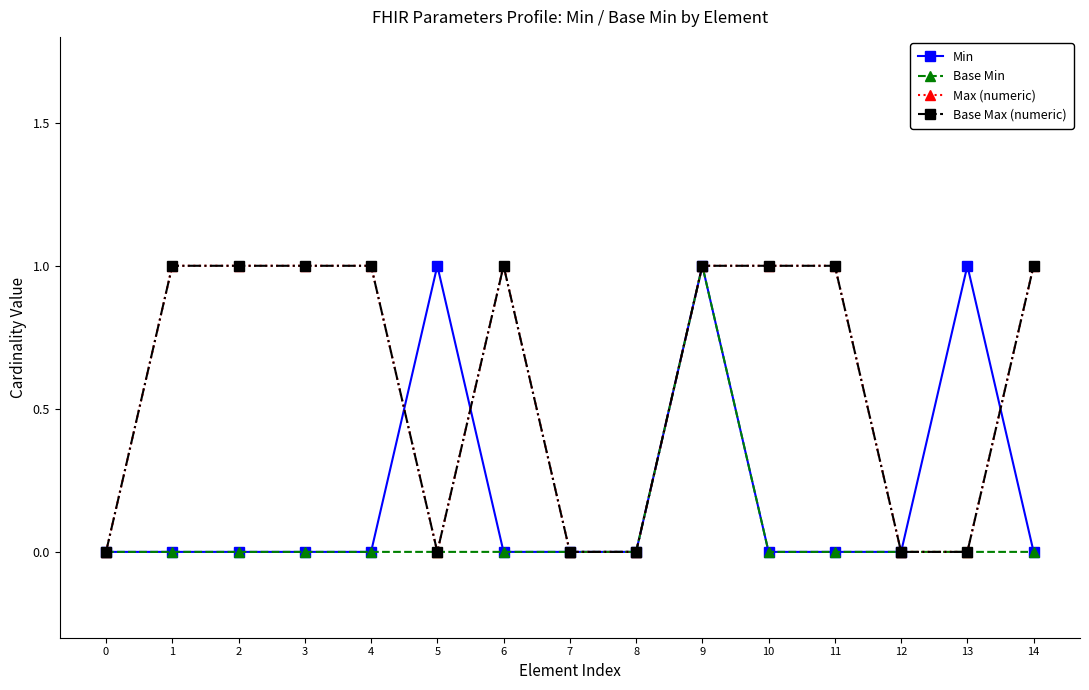

Where do Max (numeric) and Min first cross each other?

4 and 5